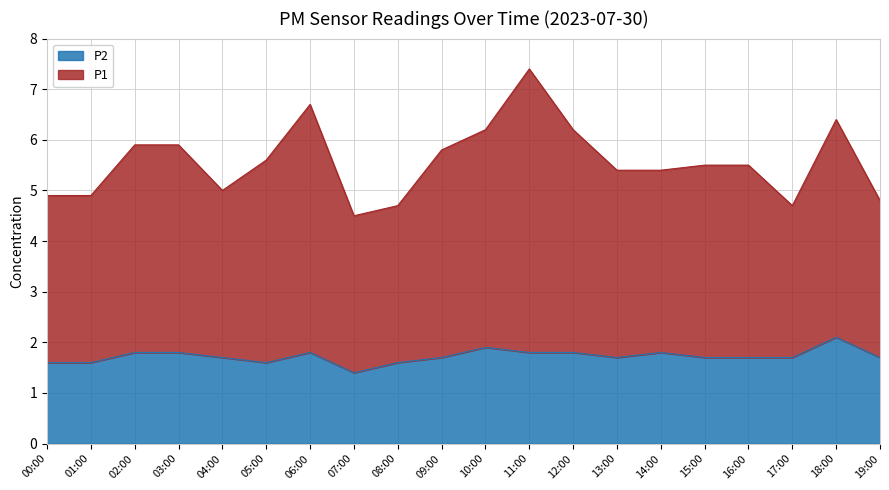

Rank the series by their average value, from highest to lowest.

P1, P2